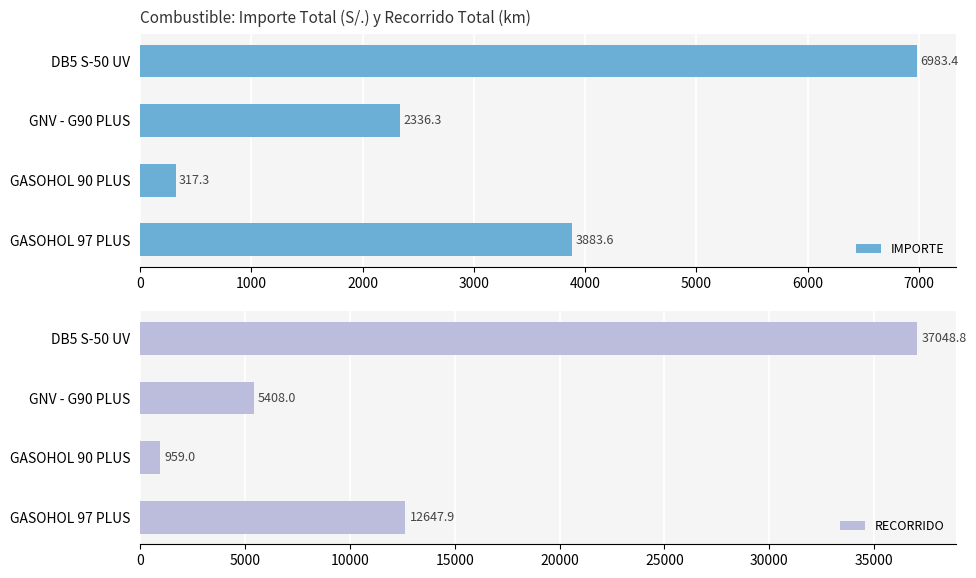

Which series has the largest range (max minus min)?

RECORRIDO